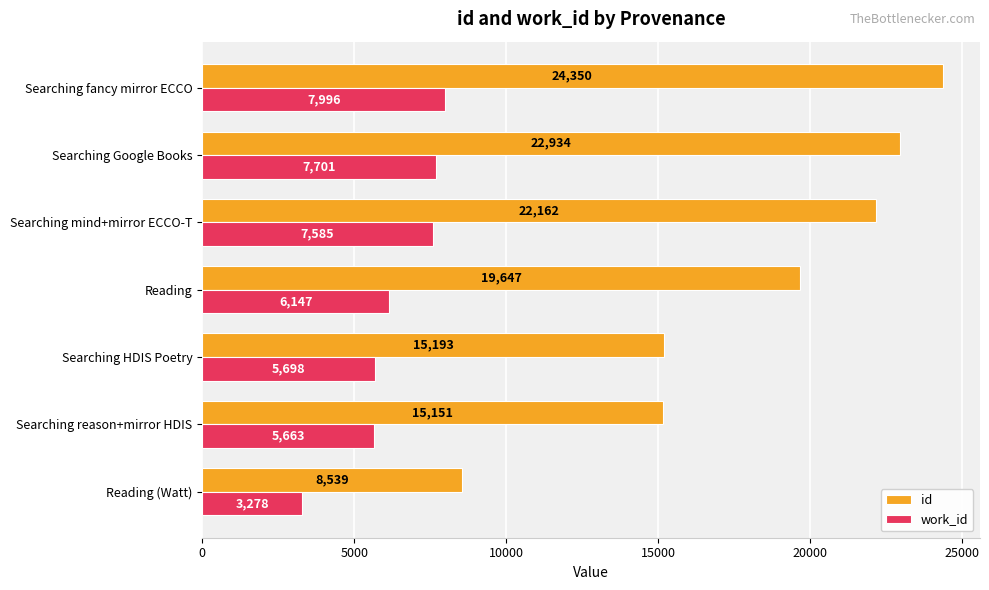

What is the difference between the highest and lowest values at Searching fancy mirror ECCO?

16354.0